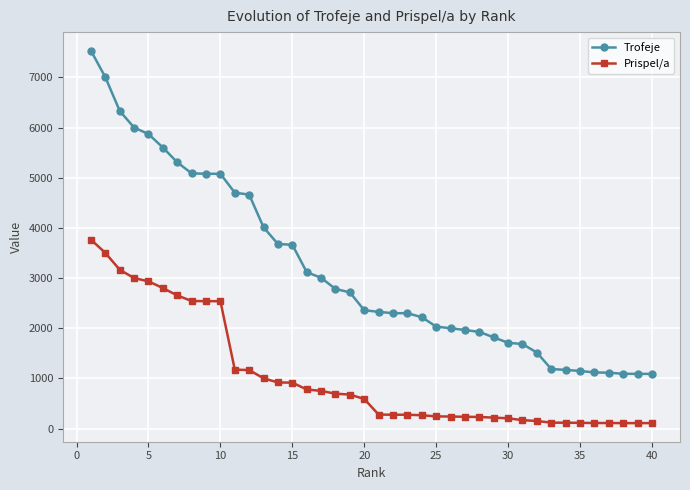

Which series has the largest range (max minus min)?

Trofeje